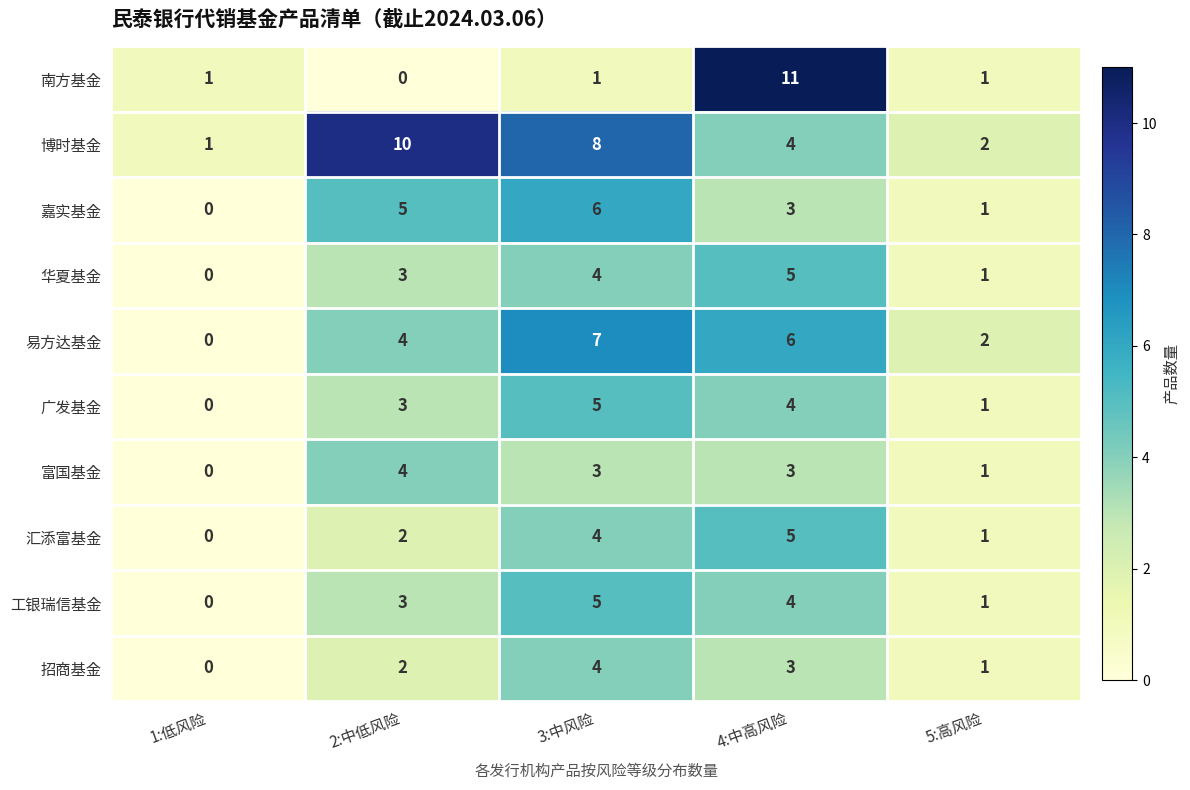

Is it true that 嘉实基金 equals 3 at 4:中高风险?

True